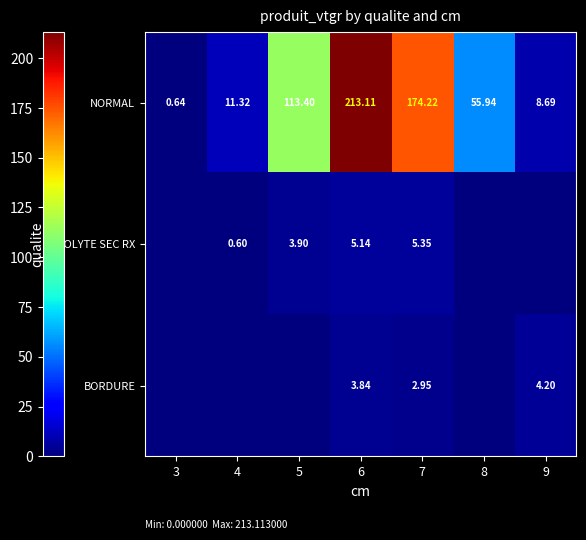

How many values in the NORMAL series are below 55?

3